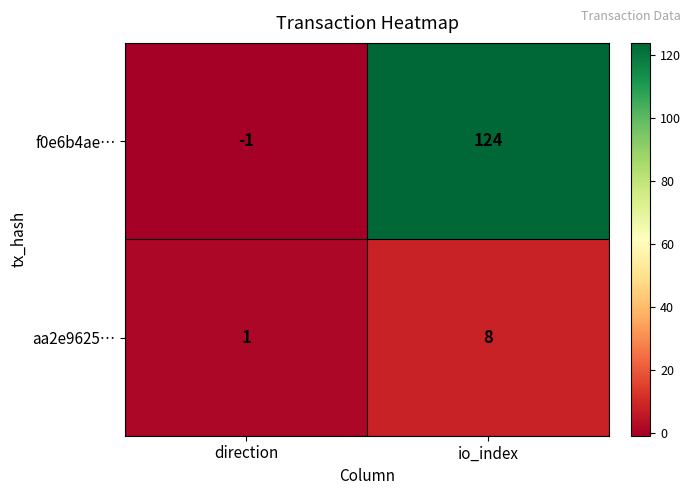

Which category has the lowest value across all series?

direction